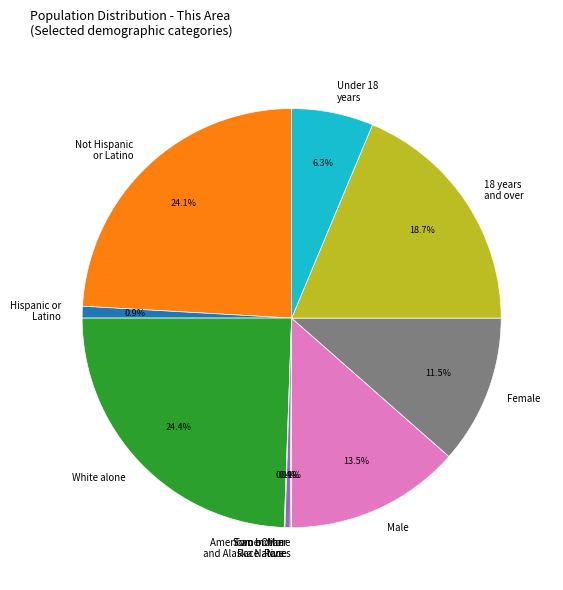

Which has a higher value, Some Other Race alone or White alone?

White alone